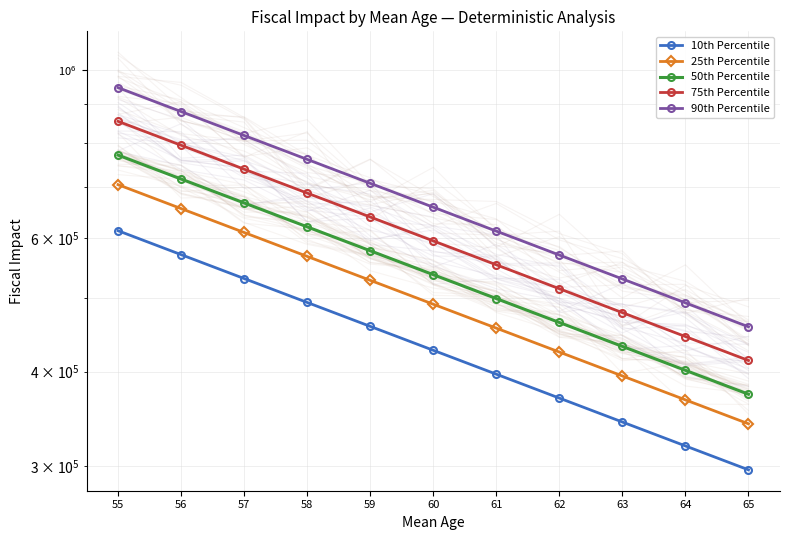

How many distinct data groups are displayed?

5